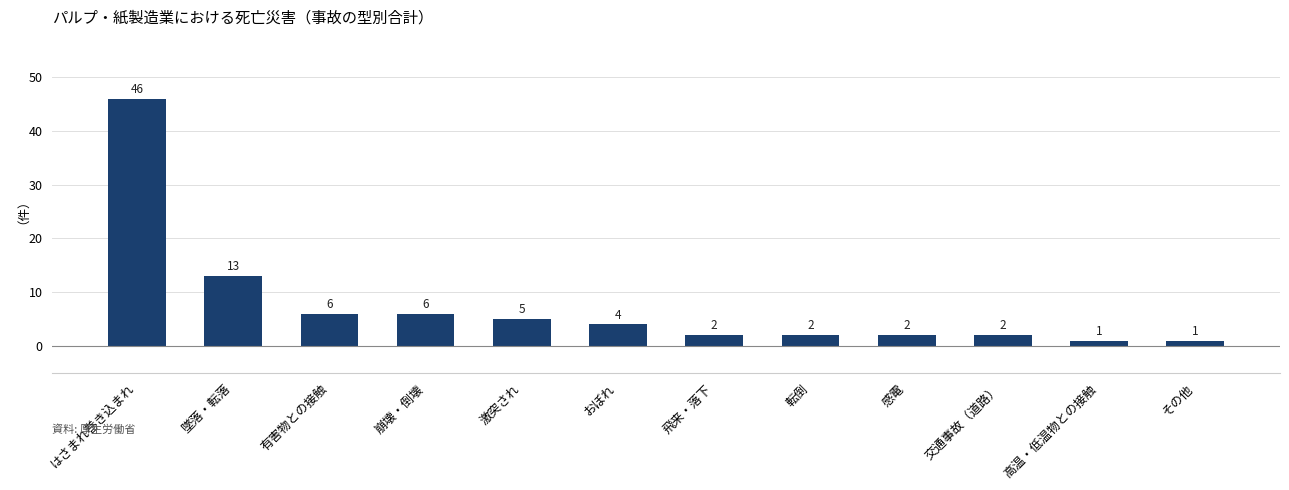

How many distinct data groups are displayed?

1